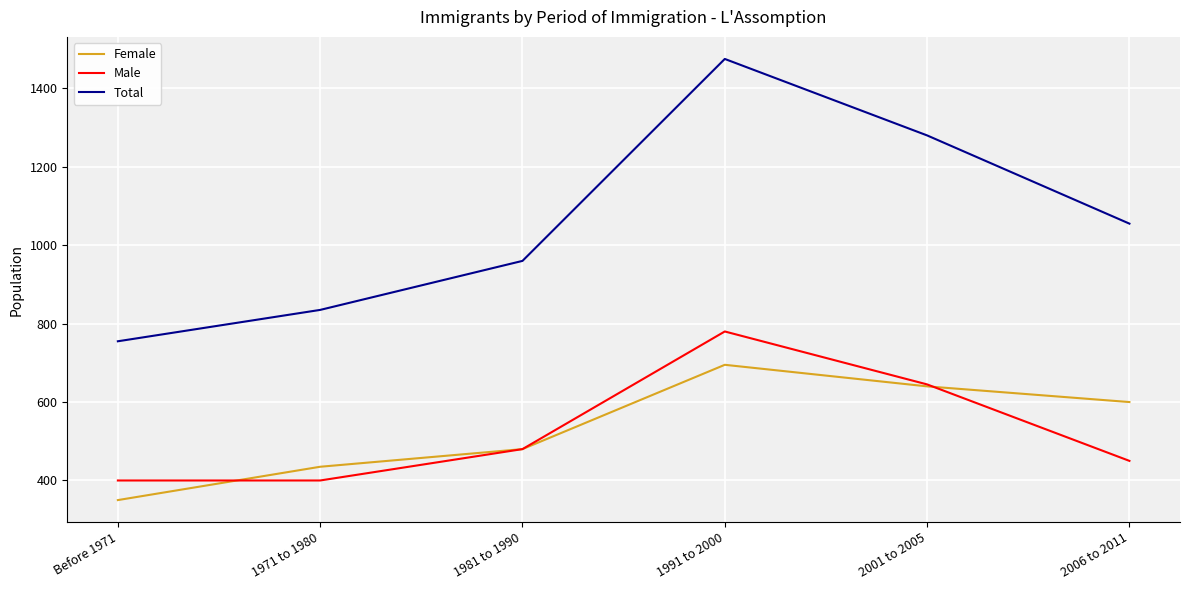

True or false: Female has more than 0 points higher than both neighbors.

True